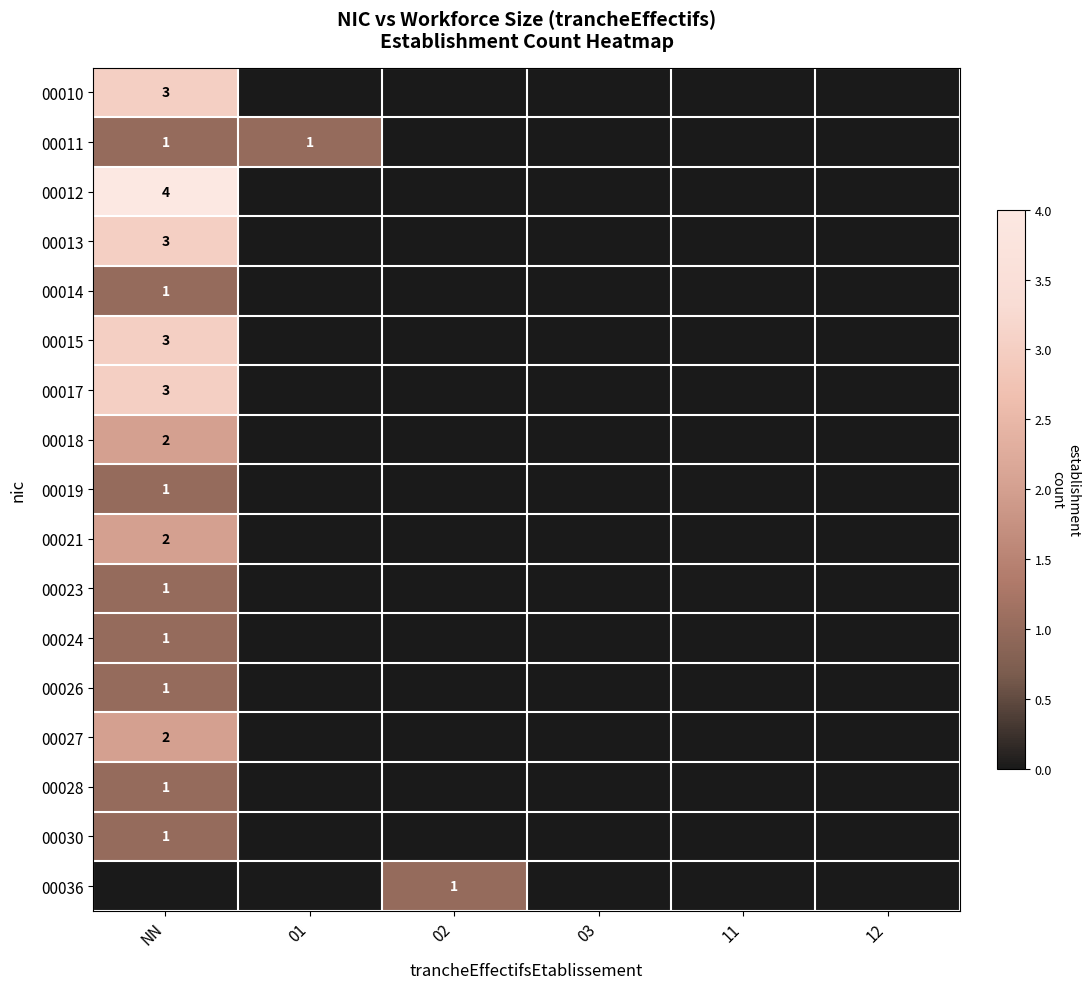

The 00017 series shows 2 at NN. True or false?

False